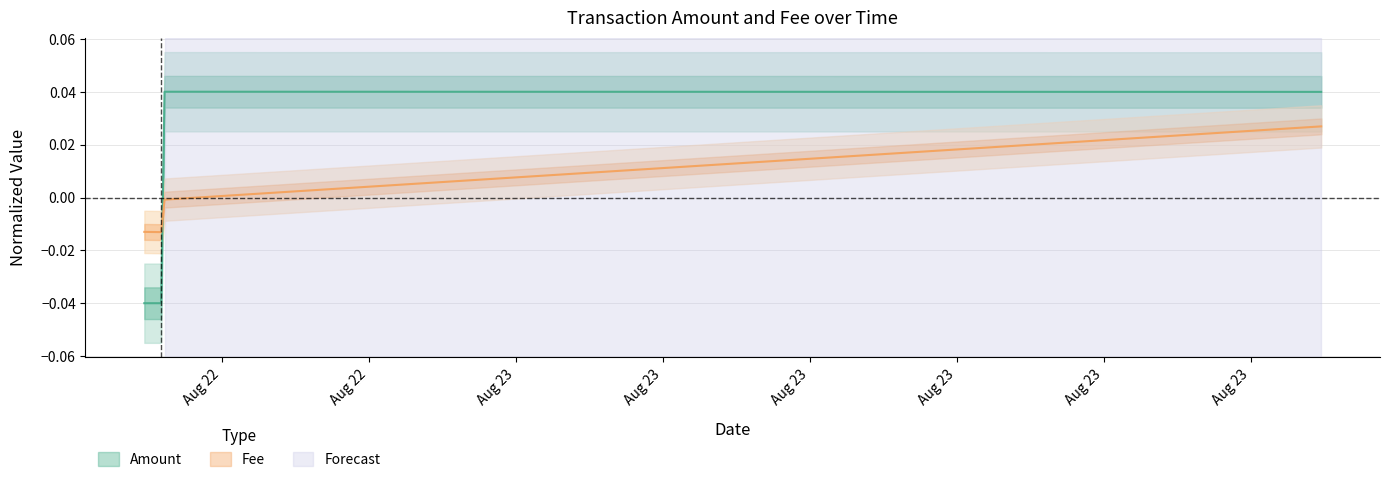

At which category does the data reach its first local valley?

2020-08-22 16:50:09